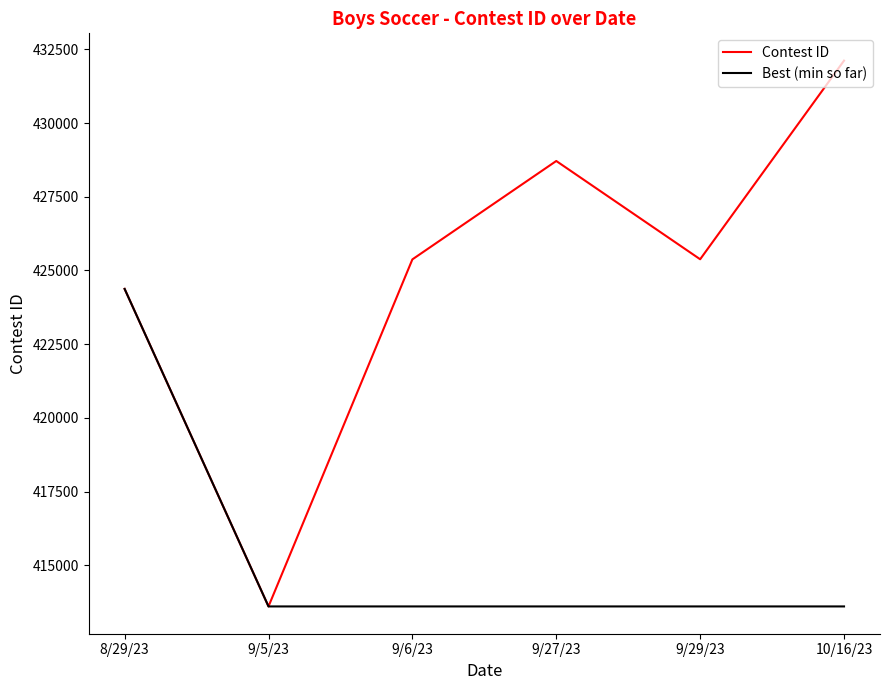

How many lines are shown in the chart?

2